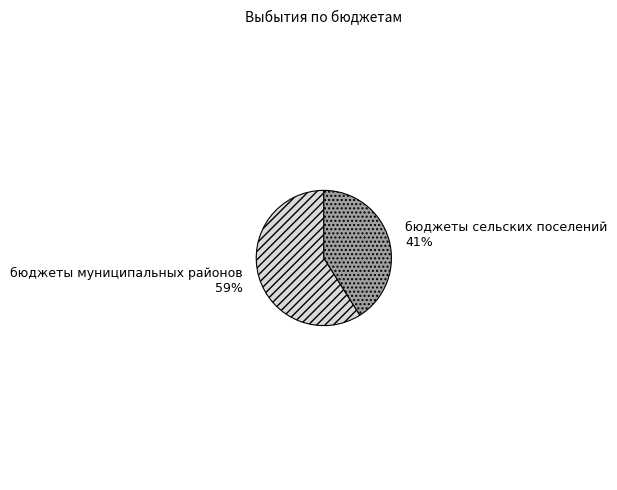

Count the number of slices in the pie.

2